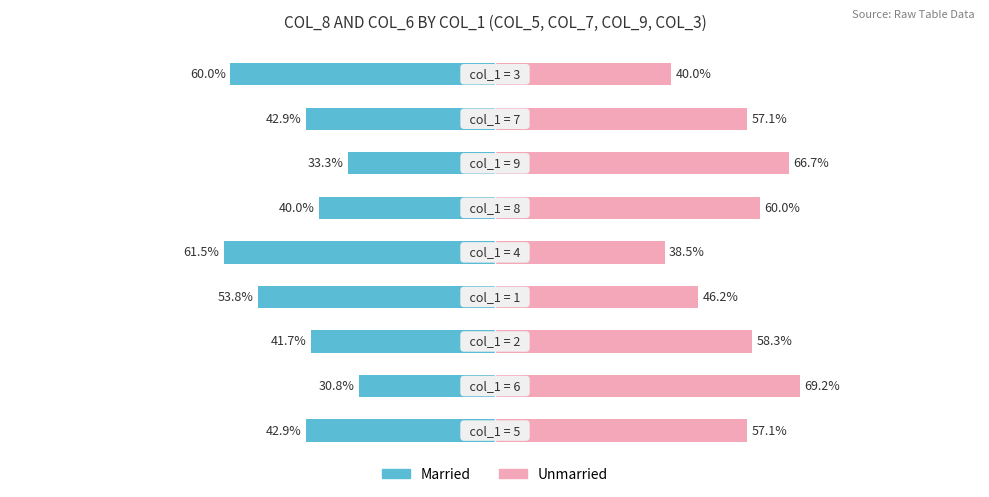

The value of Unmarried at 50 is 57.1. True or false?

True